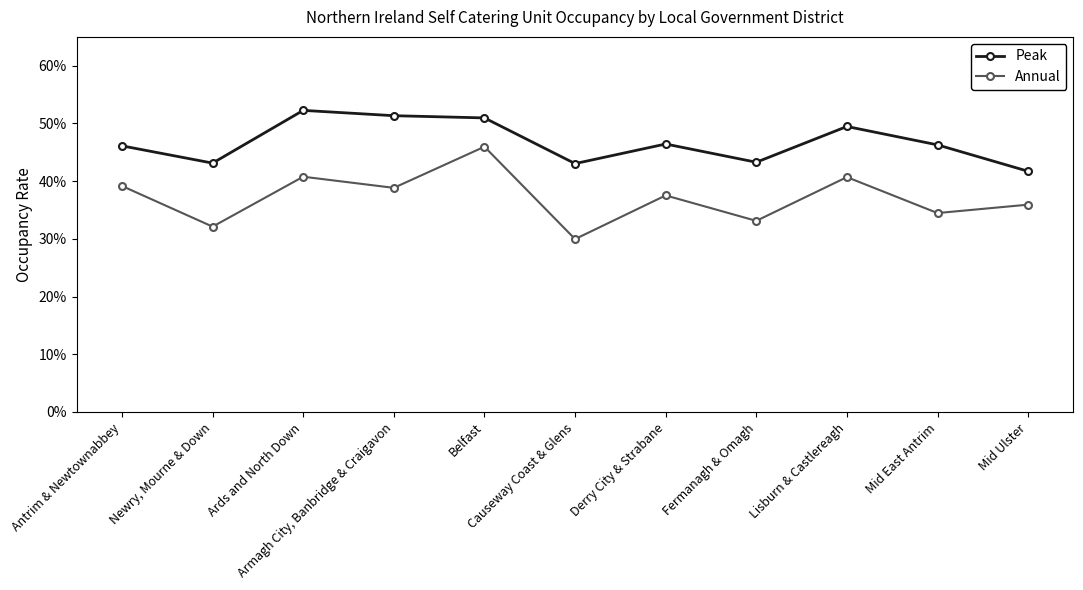

Which category has the highest value in the Annual series?

Belfast